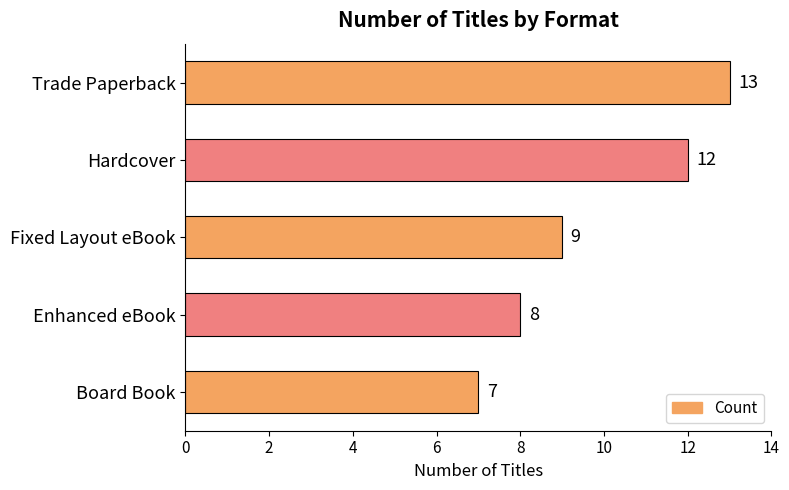

What is the sum of the values at Trade Paperback and Enhanced eBook?

21